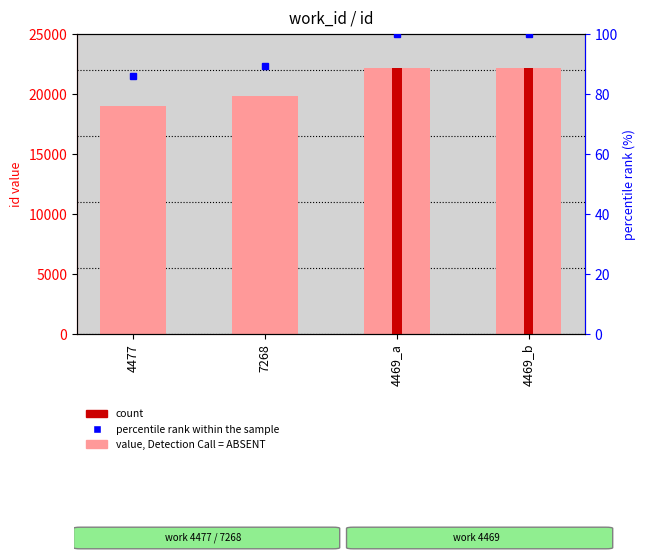

Is it true that id (value) equals 35507.1 at 4469_b?

False